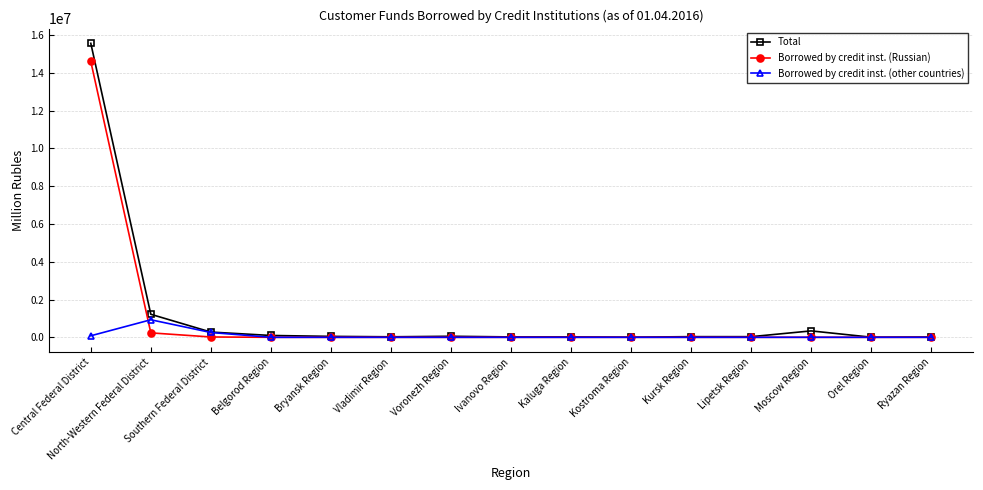

Which label corresponds to the largest value in the chart?

Central Federal District